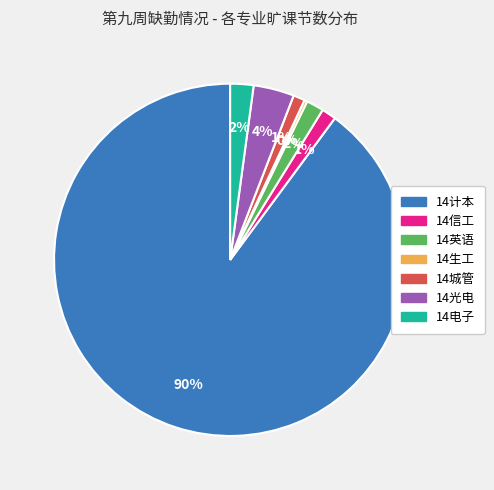

To the nearest percent, what is the average slice percentage?

14%